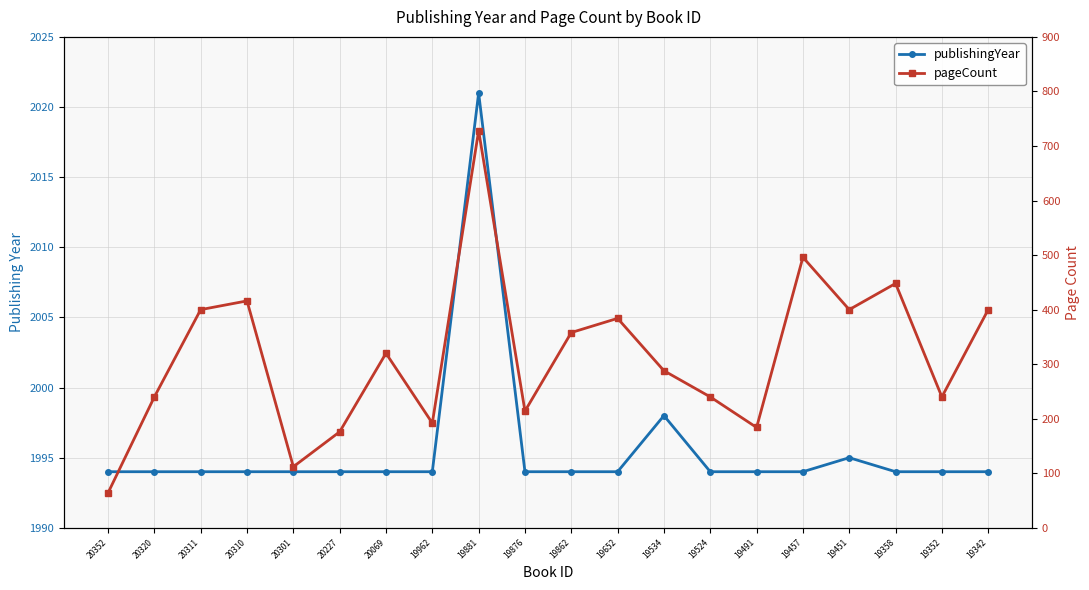

What is the lowest value of the pageCount series?

64